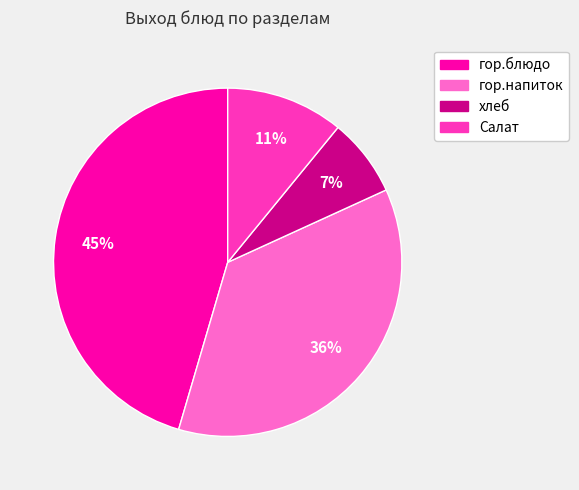

Between хлеб and гор.блюдо, which is larger?

гор.блюдо